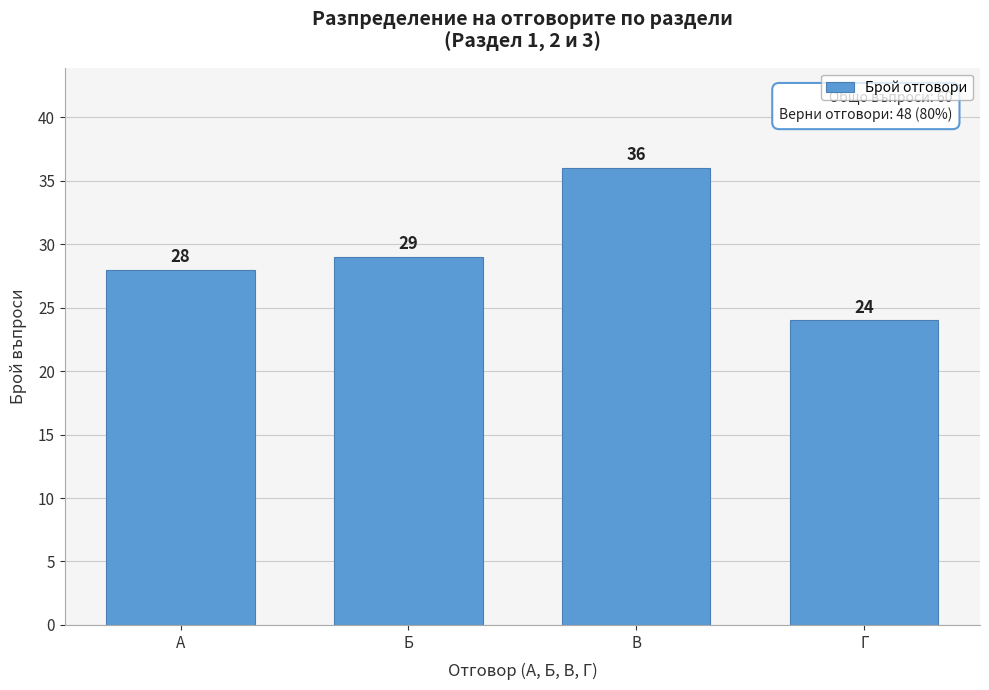

Reading right to left, list all the values displayed in this chart.

24	36	29	28